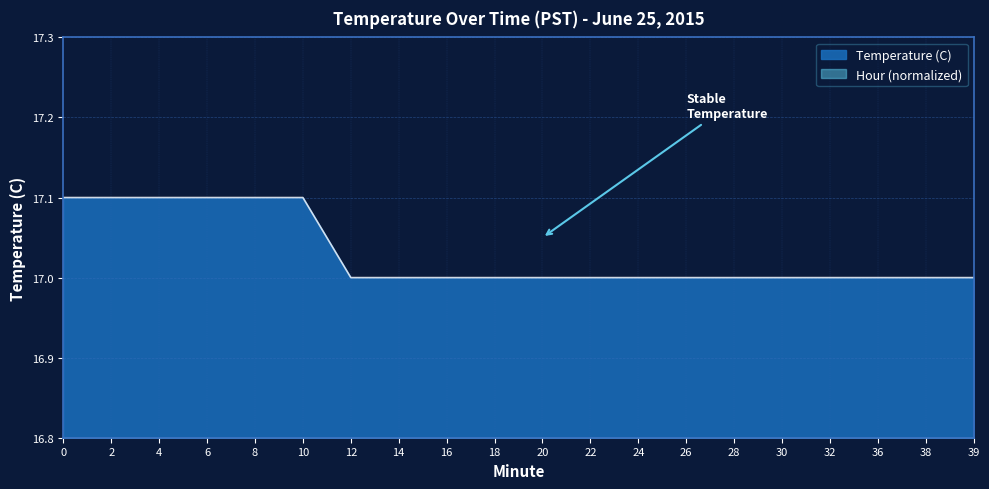

What is the value of the 9th point from the left?

17.0